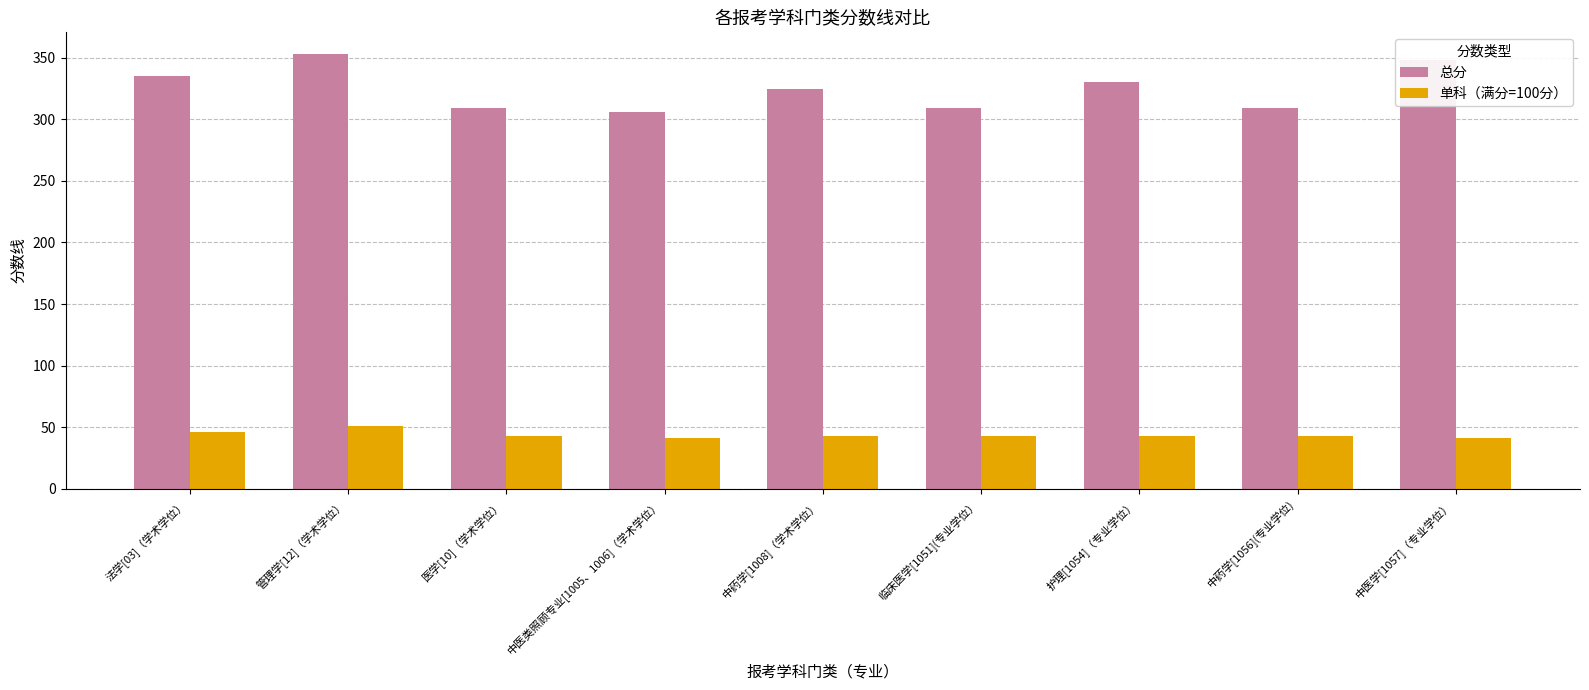

At how many categories does at least one series exceed 264?

9